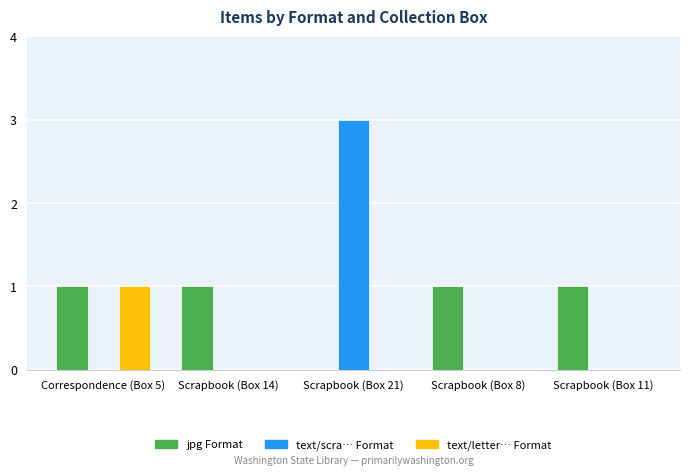

What is the greatest value displayed?

3